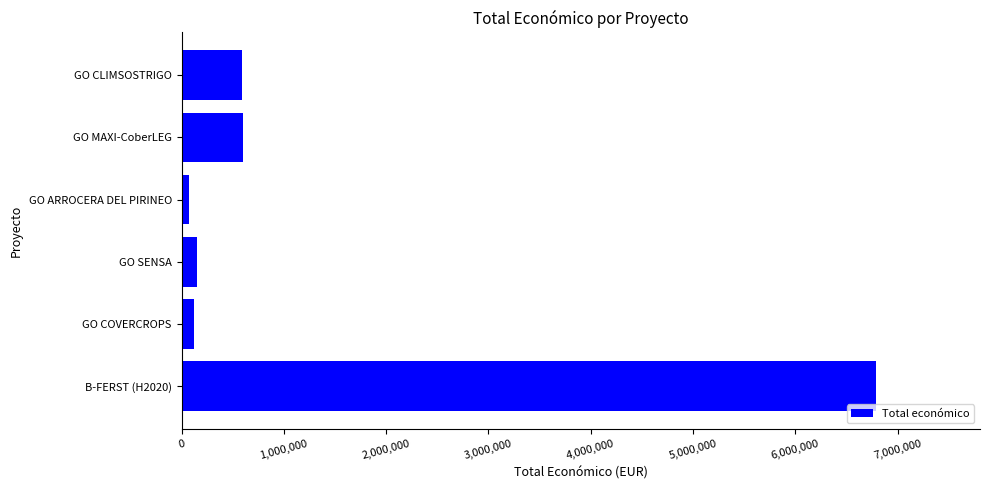

The value at B-FERST (H2020) is 6787075. True or false?

True